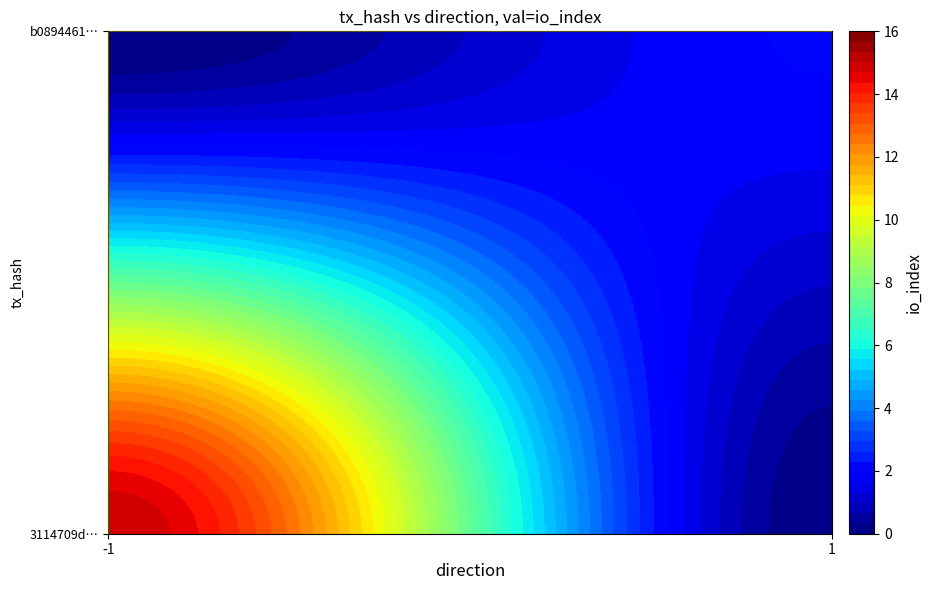

What is the sum of the 3114709d0fdbb0df2e7f69beaadb5108e50c9a1 values at io_index and direction?

14